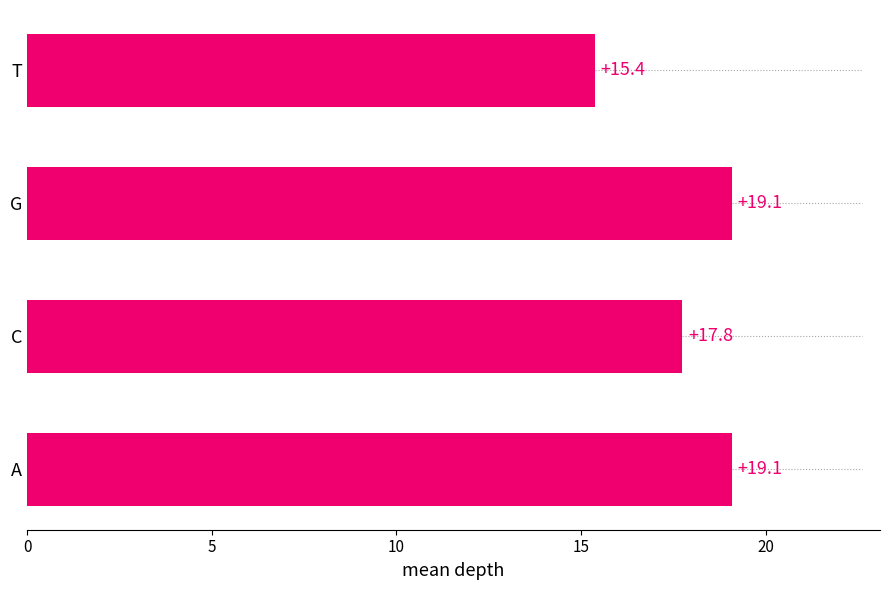

What is the change in value from G to T?

-3.7